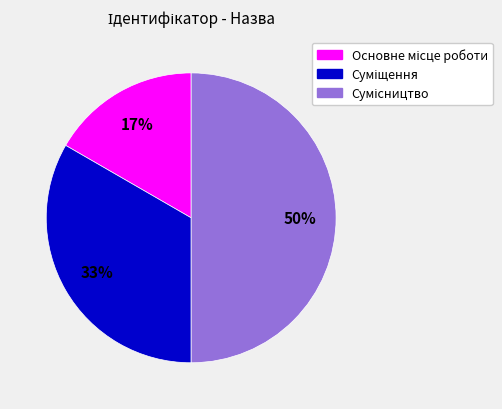

To the nearest percent, what is the average slice percentage?

33%